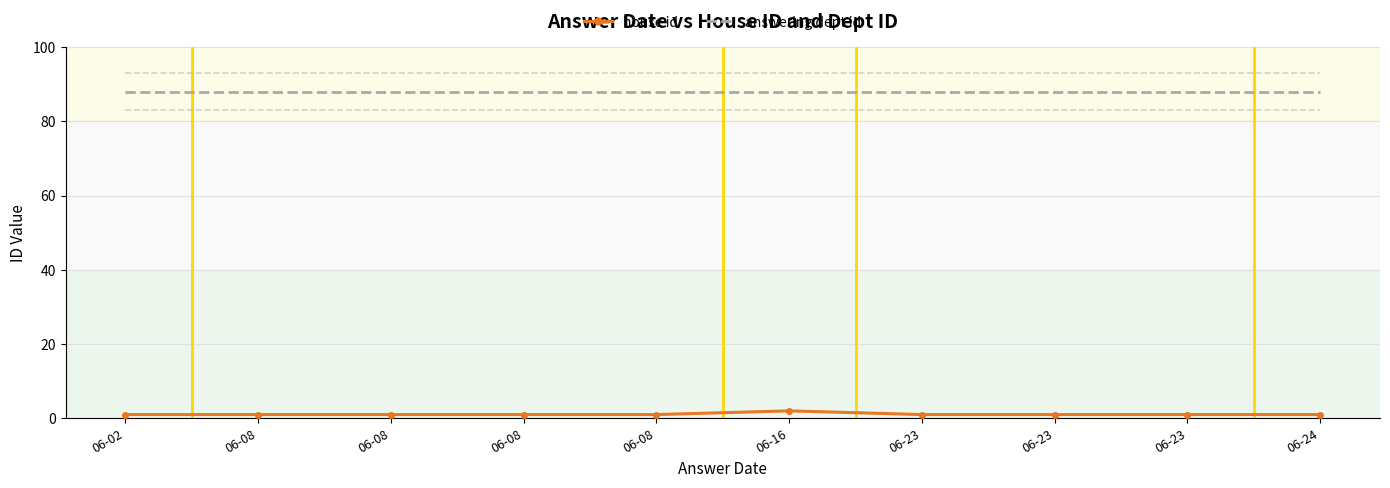

At which label does answering dept id reach its peak?

06-02